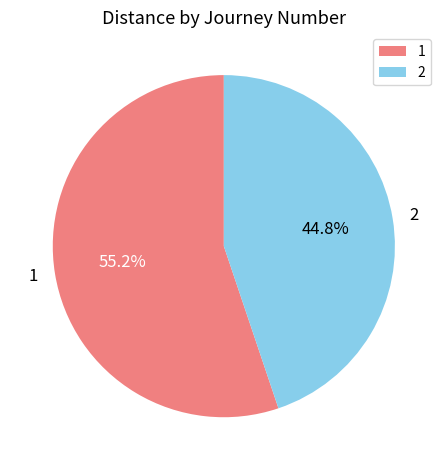

Which slice is the smallest?

2